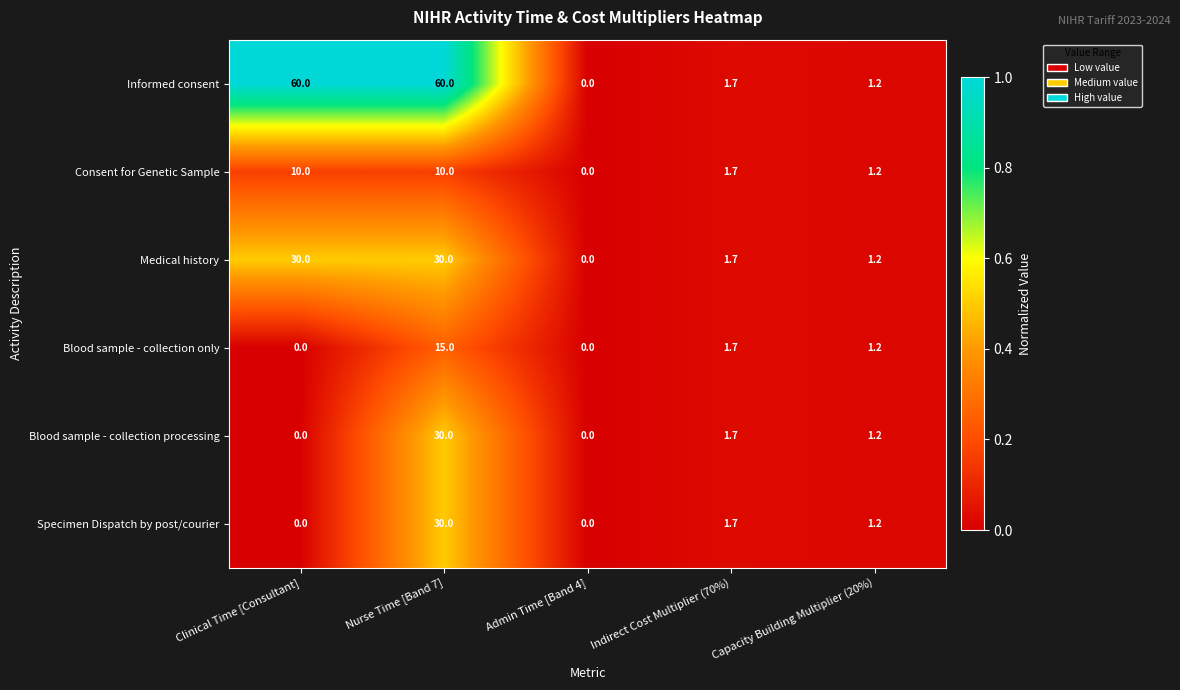

What is the greatest value displayed?

60.0